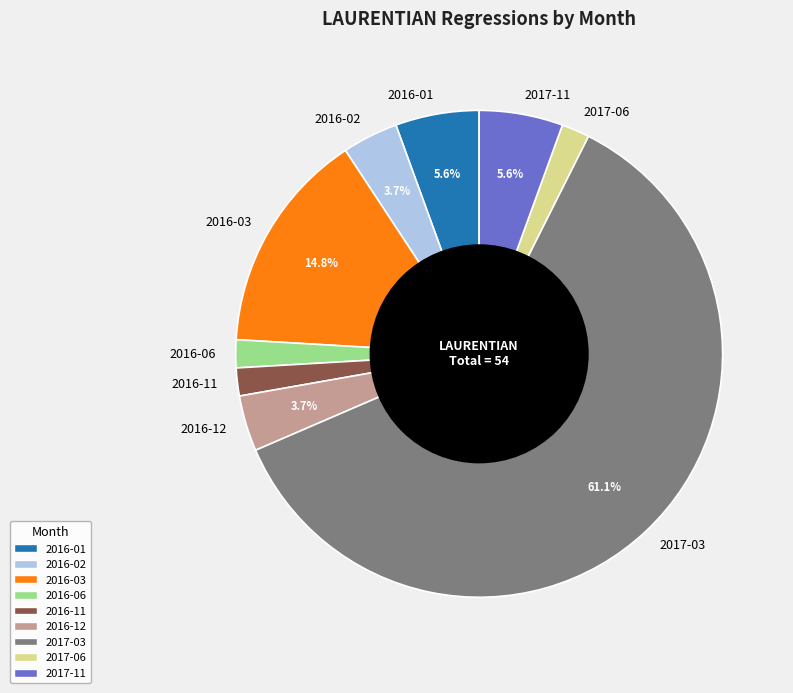

What is the largest slice in the pie chart?

2017-03